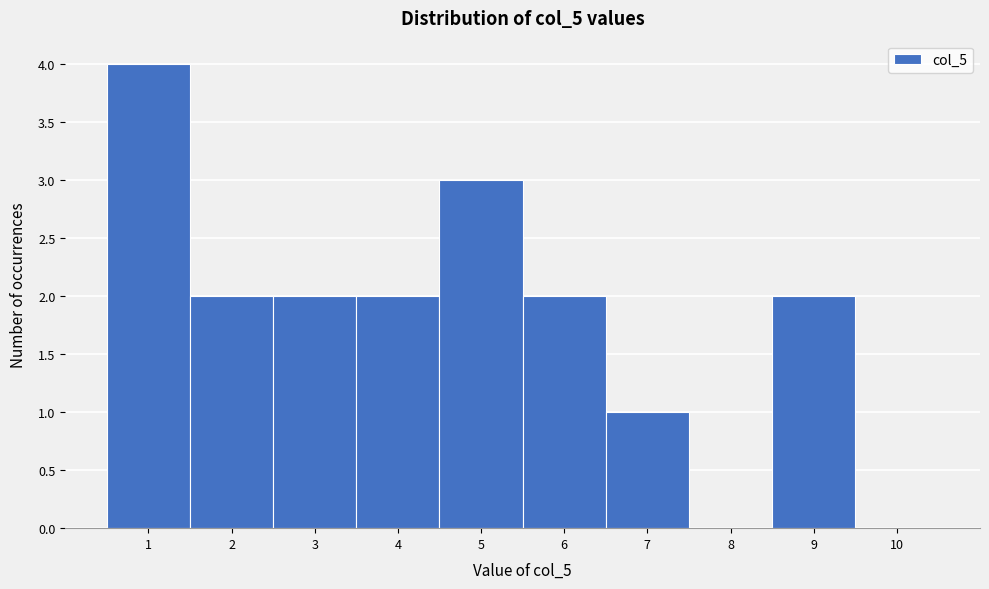

Reading left to right, extract all data points from this chart.

1=4	2=2	3=2	4=2	5=3	6=2	7=1	8=0	9=2	10=0